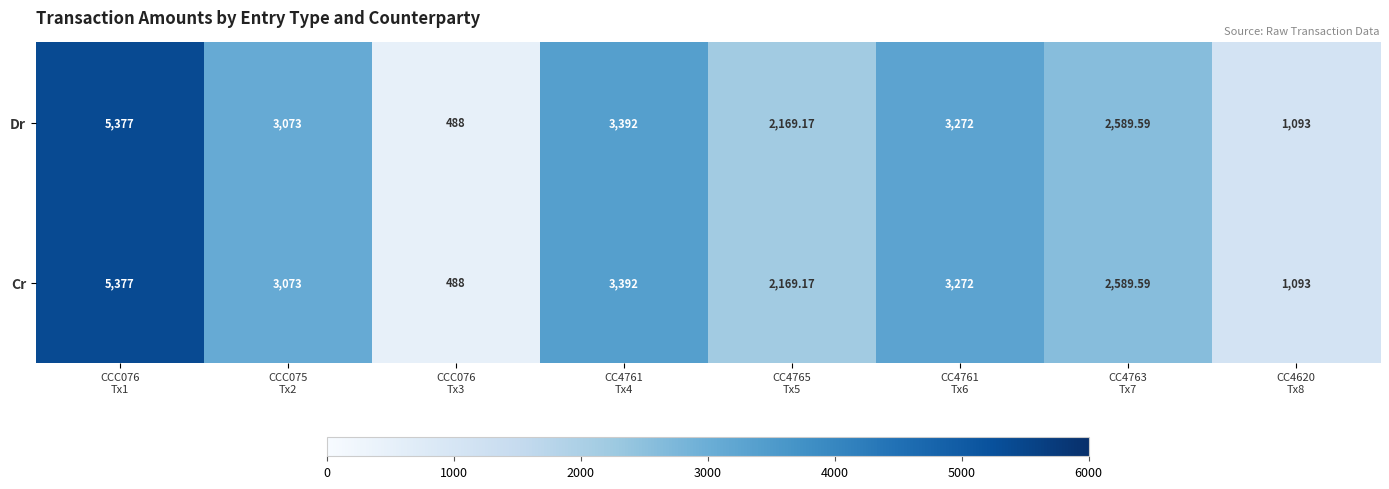

Rank the series at CC4761 Tx4 from highest to lowest value.

Dr, Cr